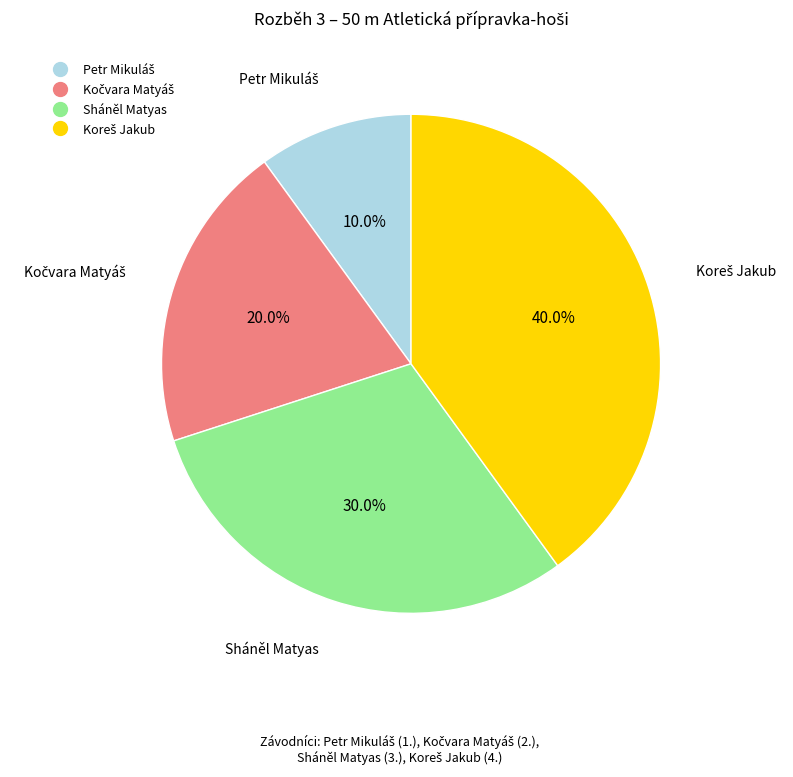

Does Sháněl Matyas account for over 50% of the chart?

No